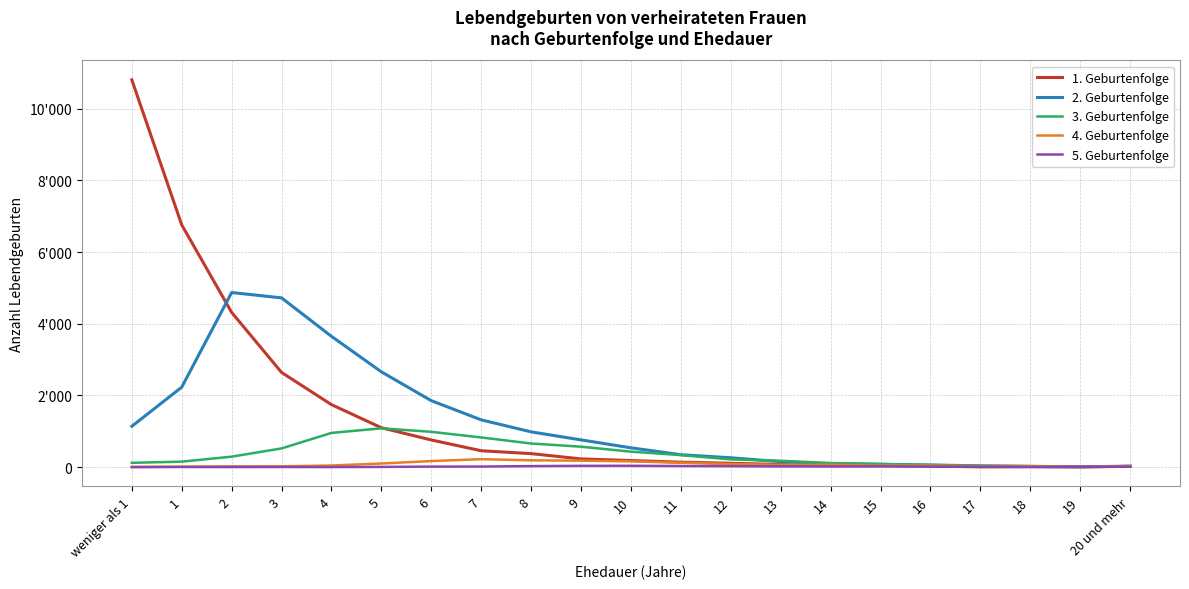

How many values in the 1. Geburtenfolge series are below 185?

10